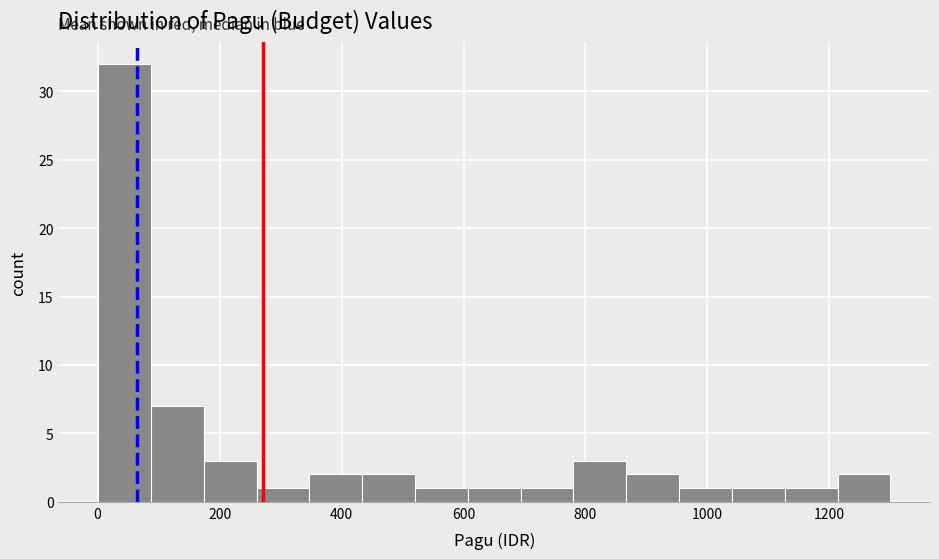

What is the height of the bar covering 1120 to 1220 on the x-axis? Neither the bar edges nor the heights are printed on the chart, so give them approximately, as read against the axes.

1